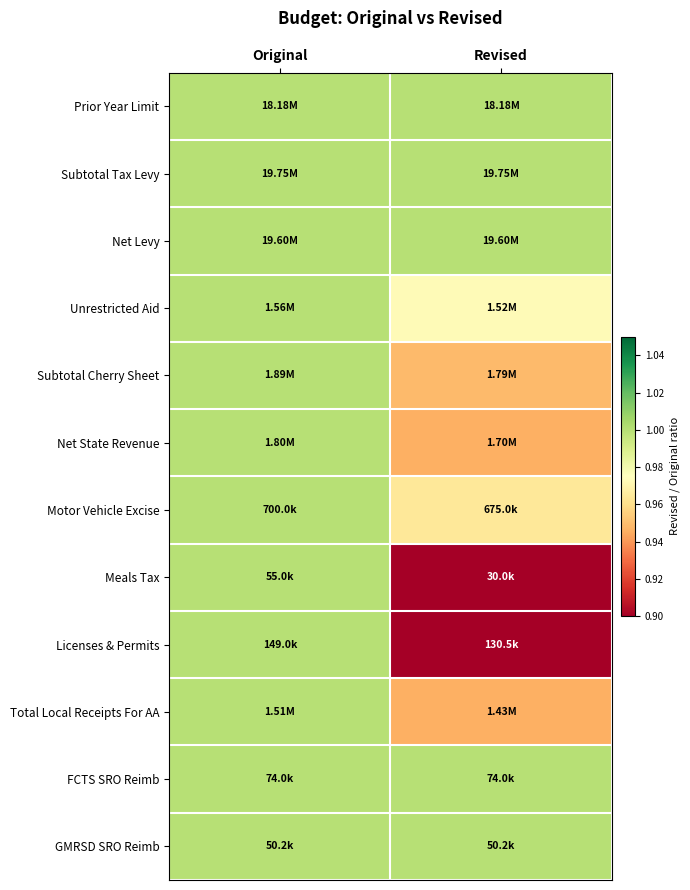

Count the number of data series in this chart.

12